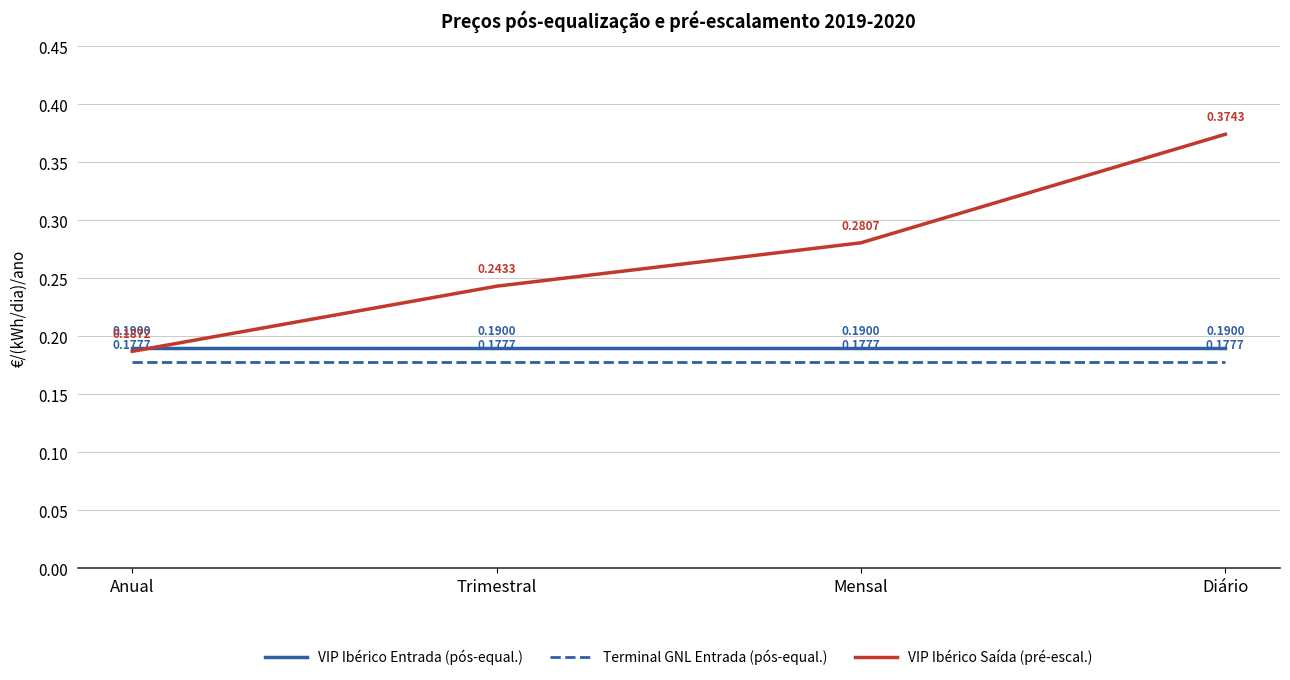

True or false: VIP Ibérico Saída (pré-escal.) and Terminal GNL Entrada (pós-equal.) cross at least once.

False